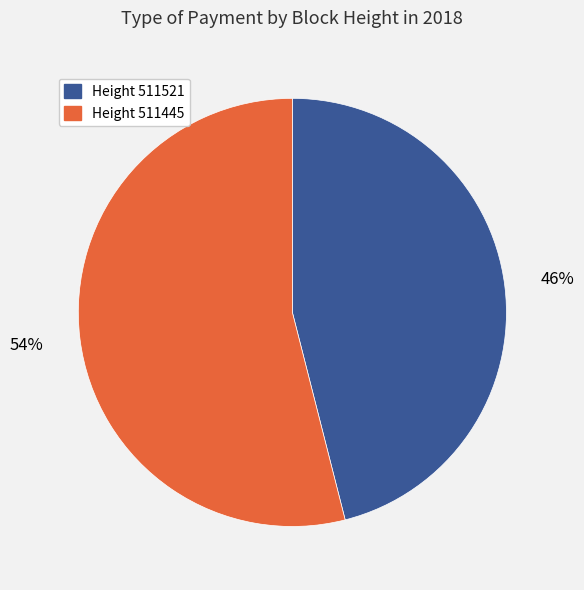

To the nearest percent, what is the average slice percentage?

50%